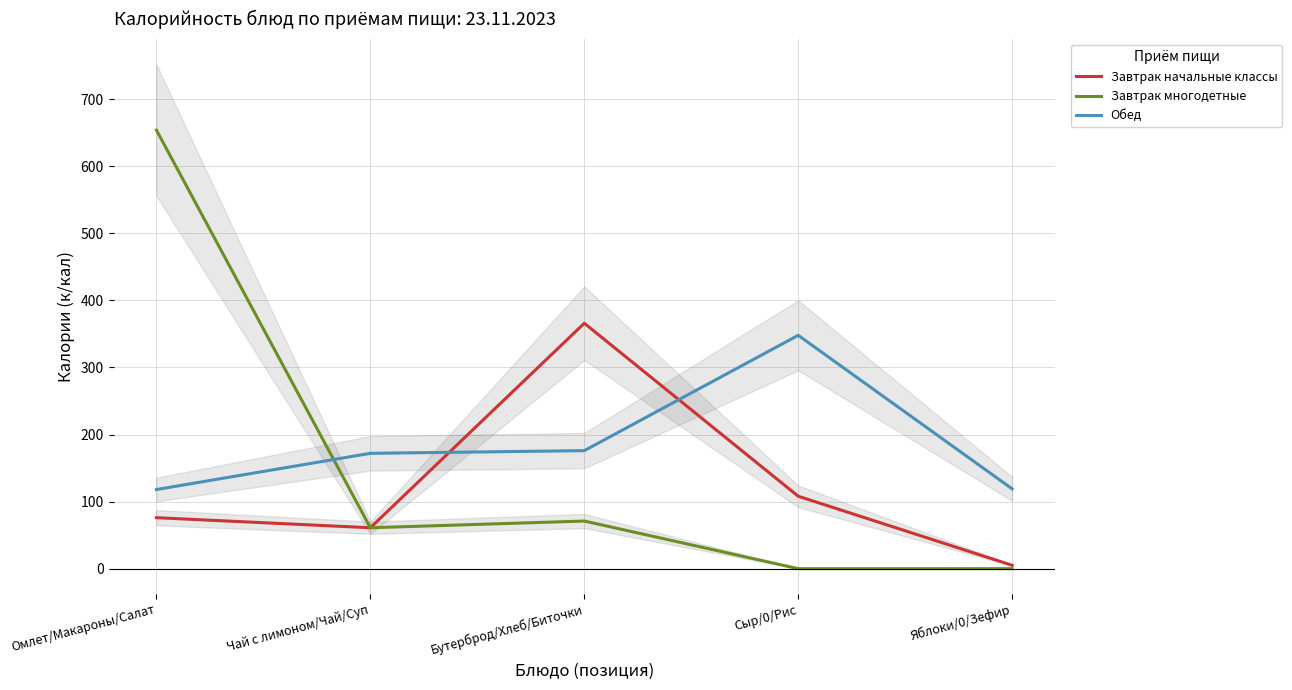

Reading left to right, what are all the values shown in this chart?

Завтрак начальные классы: Омлет/Макароны/Салат=76	Чай с лимоном/Чай/Суп=61	Бутерброд/Хлеб/Биточки=366	Сыр/0/Рис=108	Яблоки/0/Зефир=5
Завтрак многодетные: Омлет/Макароны/Салат=654	Чай с лимоном/Чай/Суп=61	Бутерброд/Хлеб/Биточки=71	Сыр/0/Рис=0	Яблоки/0/Зефир=0
Обед: Омлет/Макароны/Салат=118	Чай с лимоном/Чай/Суп=172	Бутерброд/Хлеб/Биточки=176	Сыр/0/Рис=348	Яблоки/0/Зефир=119